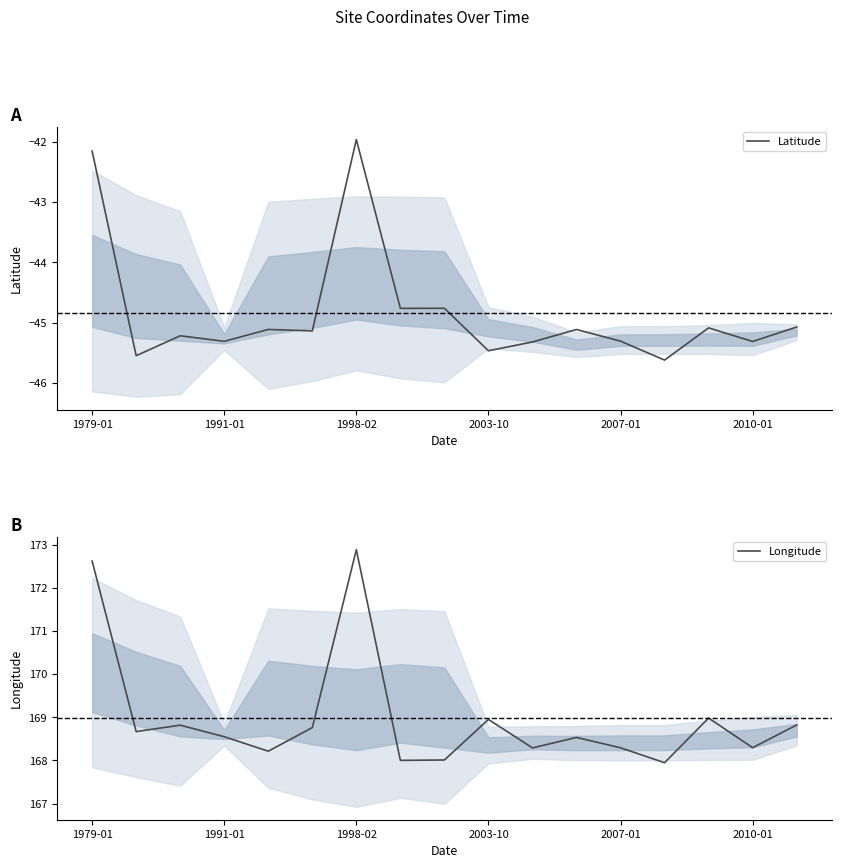

Which category has the lowest value across all series?

13